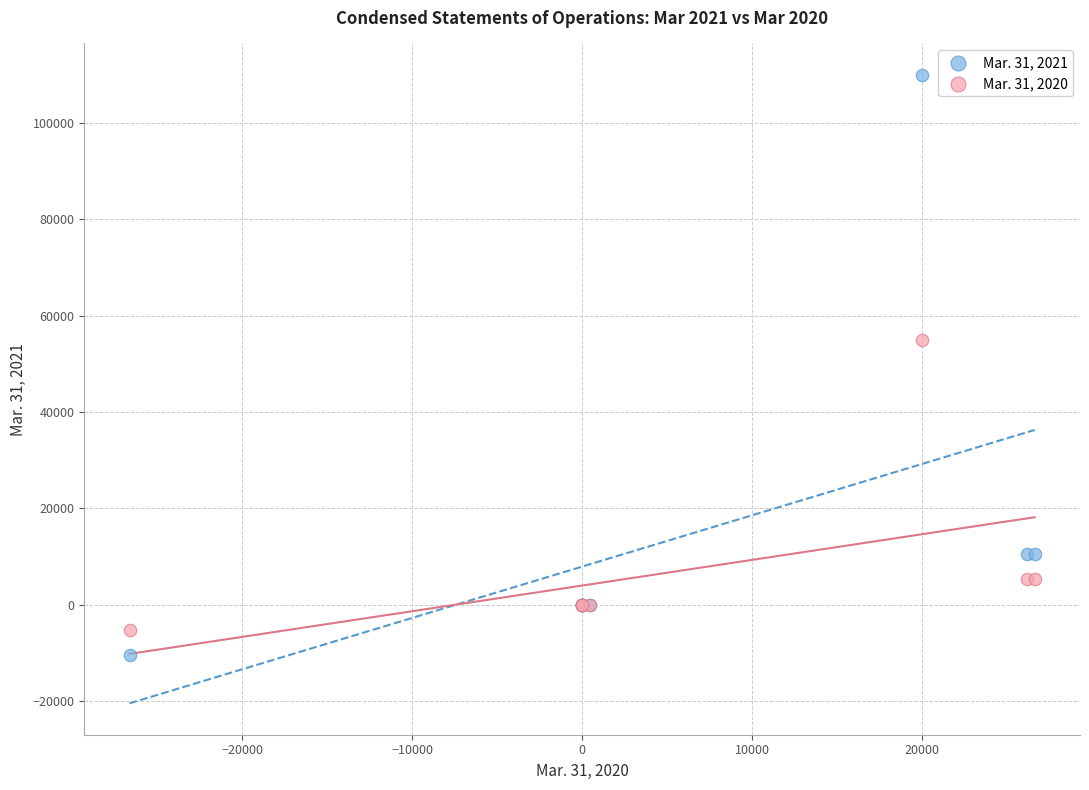

Which series has the largest Y range (max minus min)?

Mar. 31, 2021